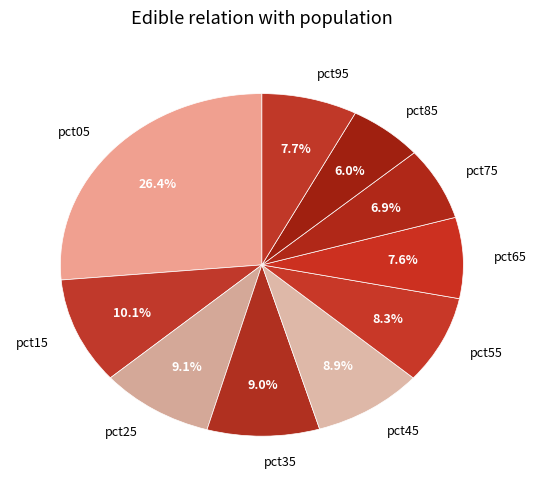

Which category has the biggest portion of the pie?

pct05